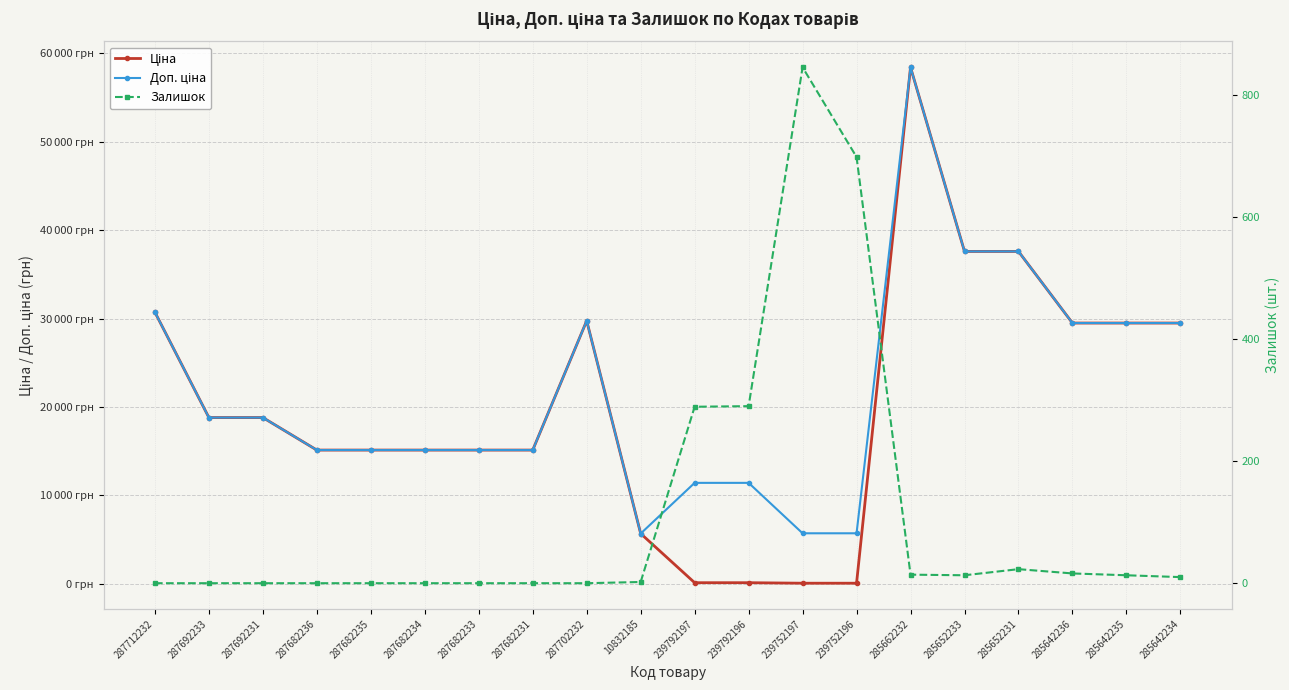

At which category does Доп. ціна reach its first local valley?

10832185